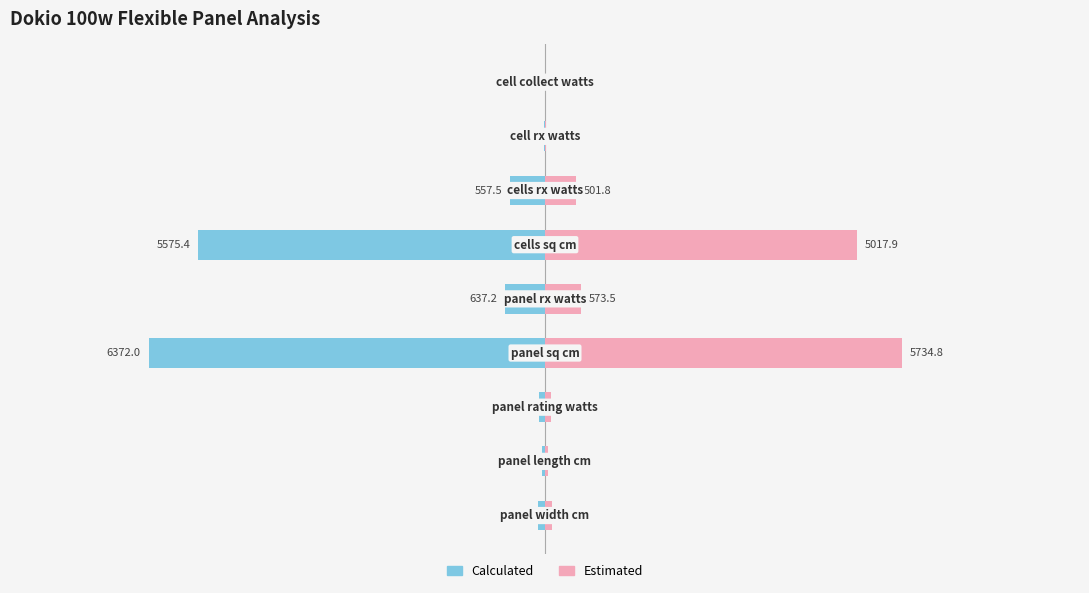

What is the sum of all Estimated values?

12089.2